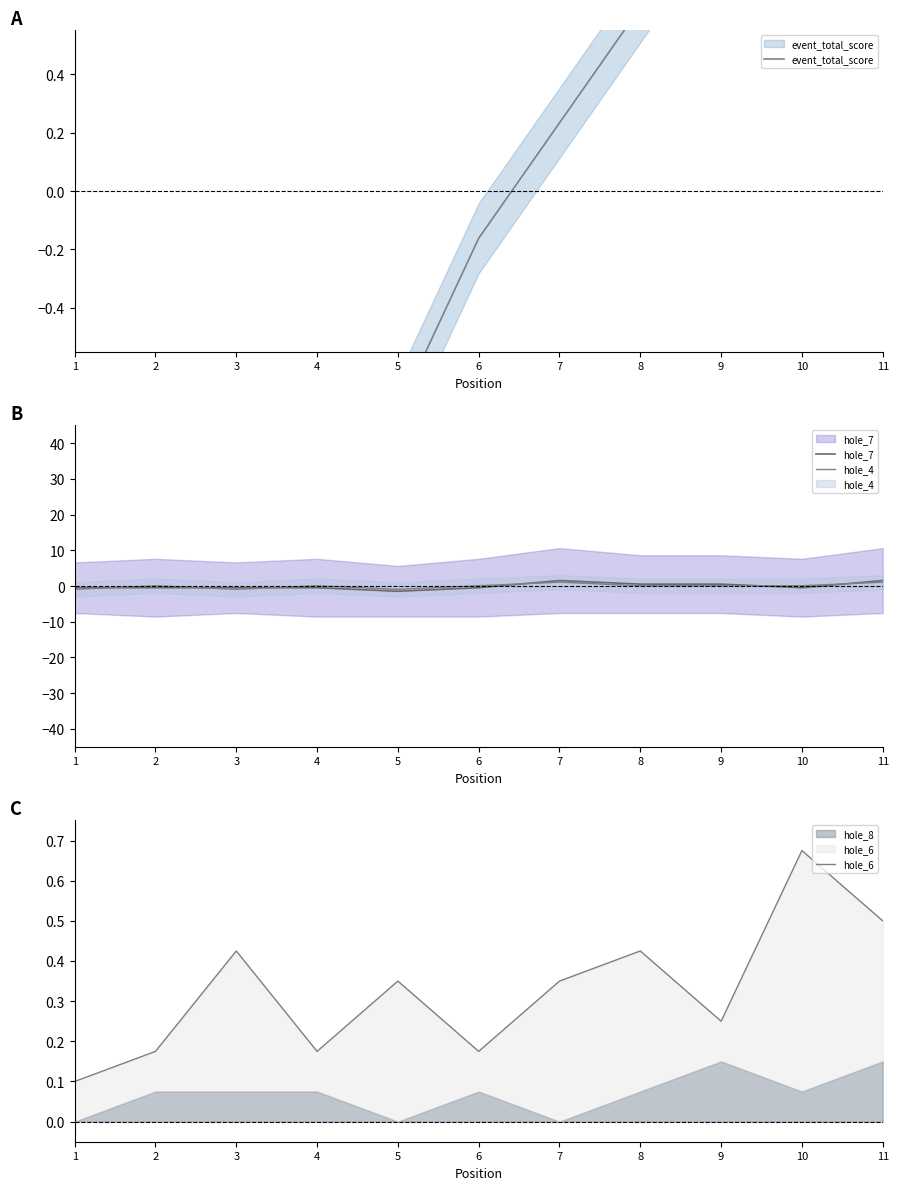

The value of hole_8 at 5 is 0.0. True or false?

True